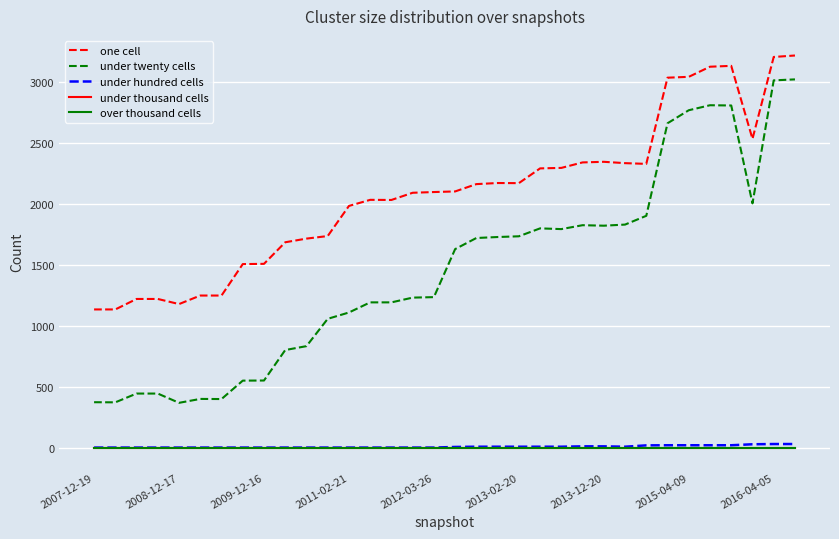

Does the chart have visible grid lines?

Yes